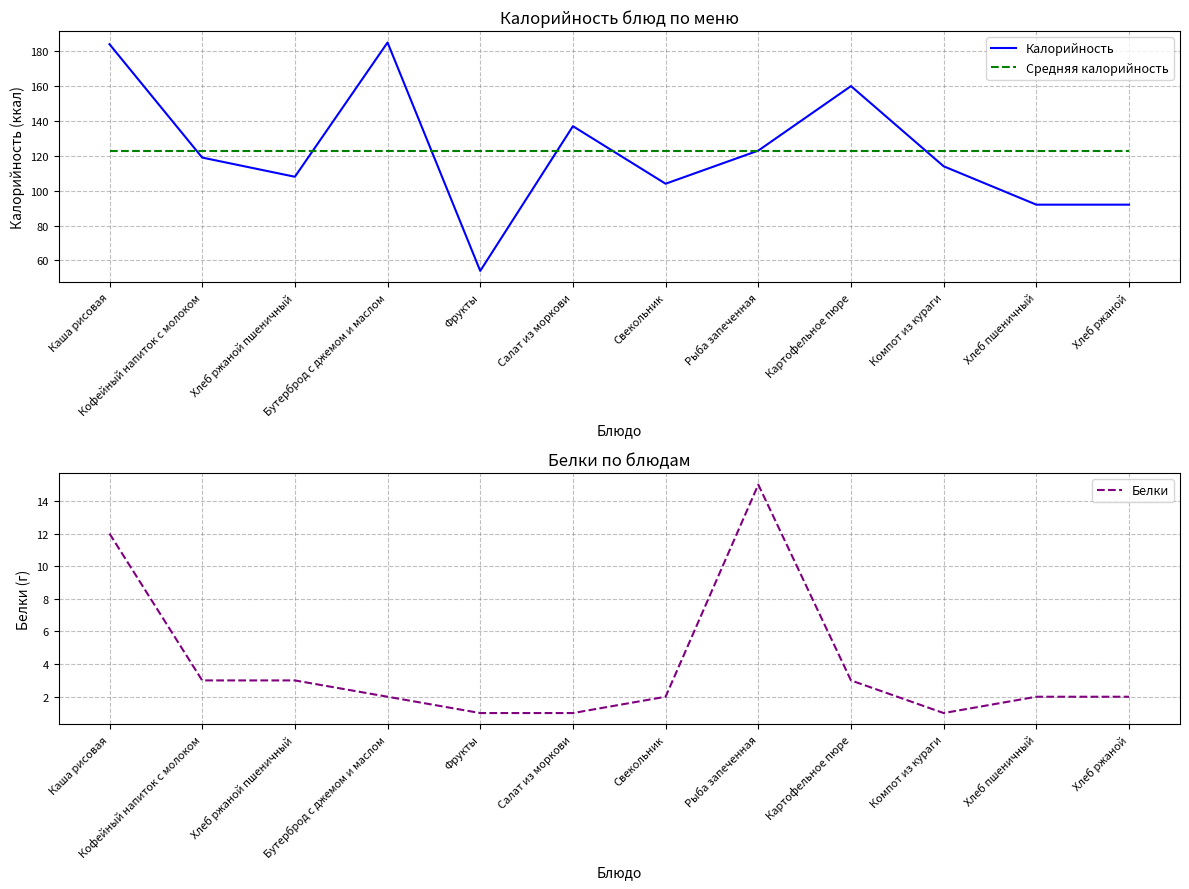

Reading left to right, transcribe all the data shown in this chart.

Калорийность: 184.0	119.0	108.0	185.0	54.0	137.0	104.0	123.0	160.0	114.0	92.0	92.0
Средняя калорийность: 122.7	122.7	122.7	122.7	122.7	122.7	122.7	122.7	122.7	122.7	122.7	122.7
Белки: 12.0	3.0	3.0	2.0	1.0	1.0	2.0	15.0	3.0	1.0	2.0	2.0